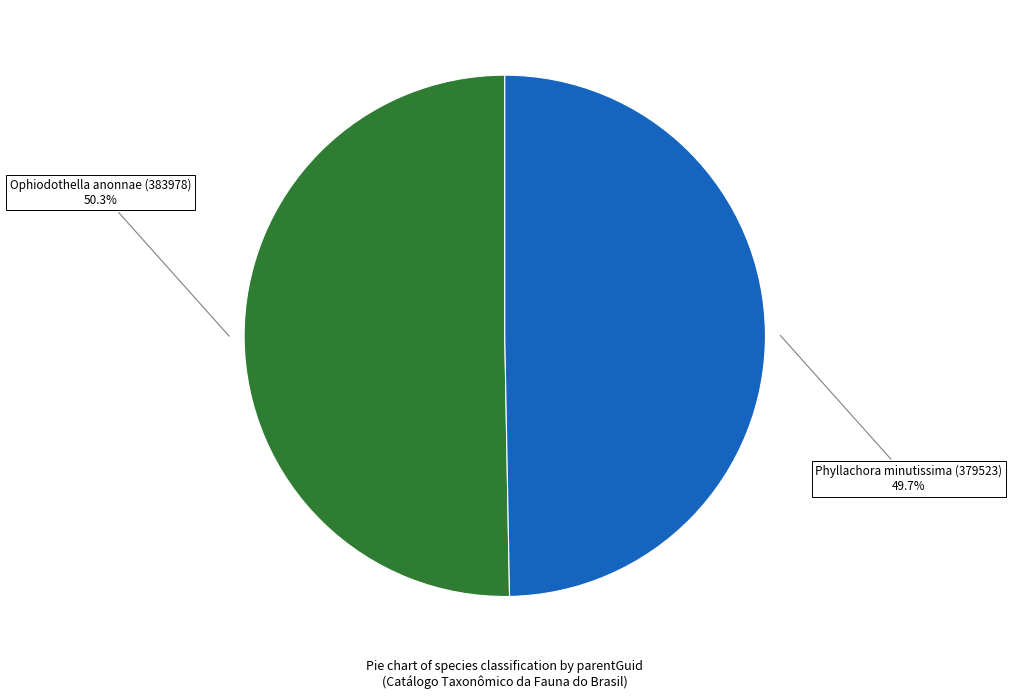

Combined, do Phyllachora minutissima (379523) and Ophiodothella anonnae (383978) account for over 50%?

Yes